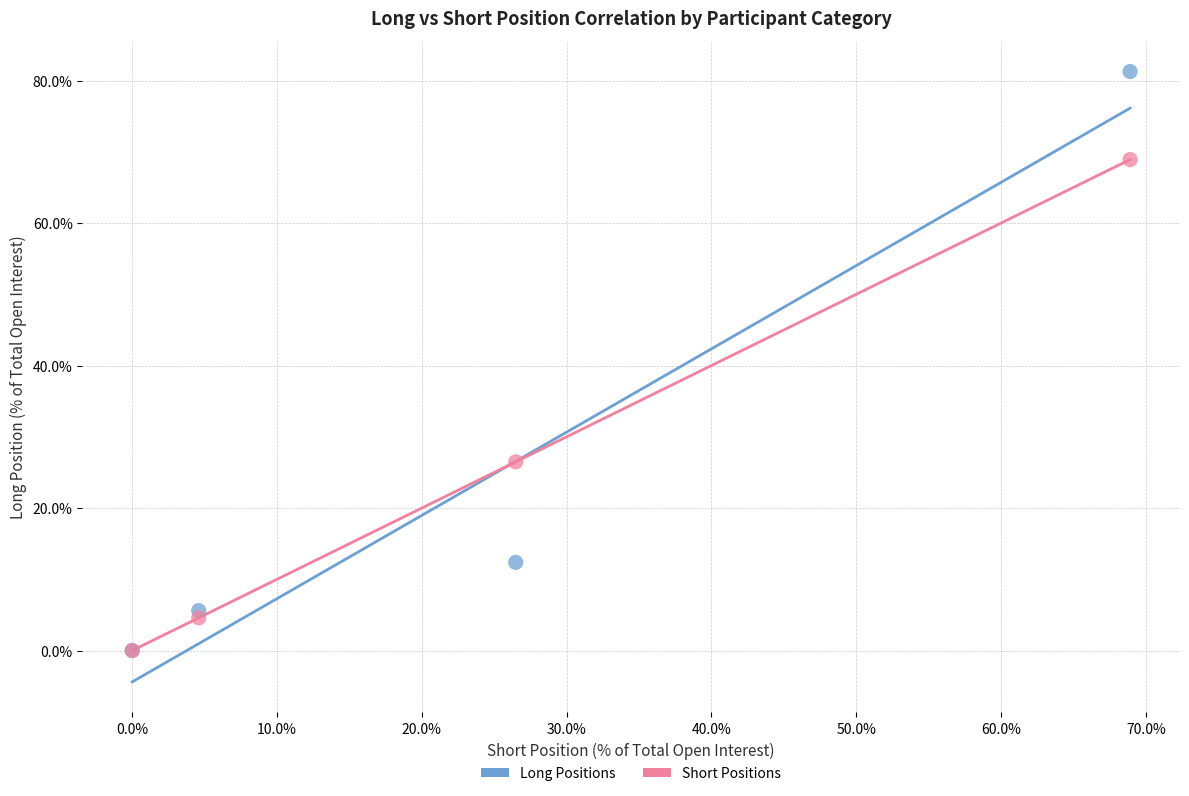

In the Long Positions series, what Y value is closest to 40?

12.4